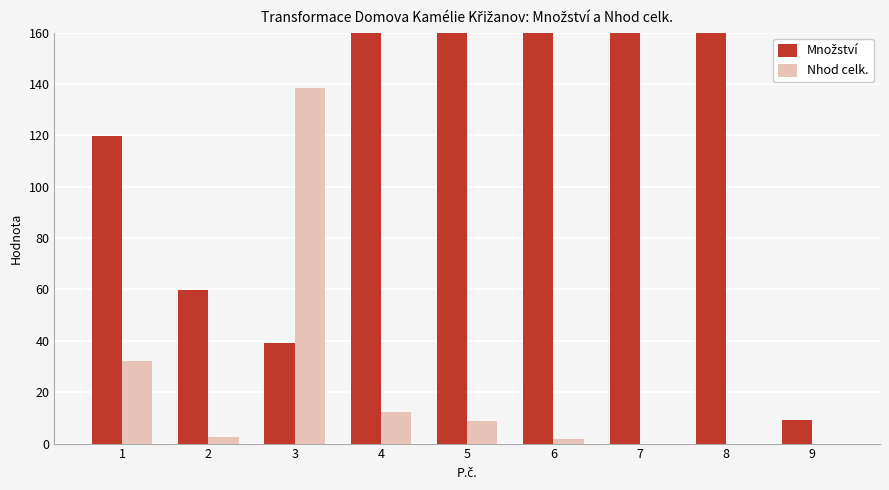

True or false: Množství has a value of 21.1 at 2.

False